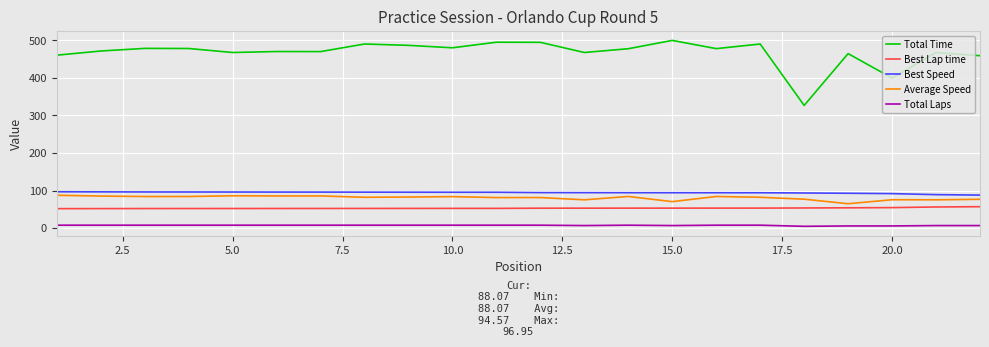

Which series has the widest spread of values?

Total Time